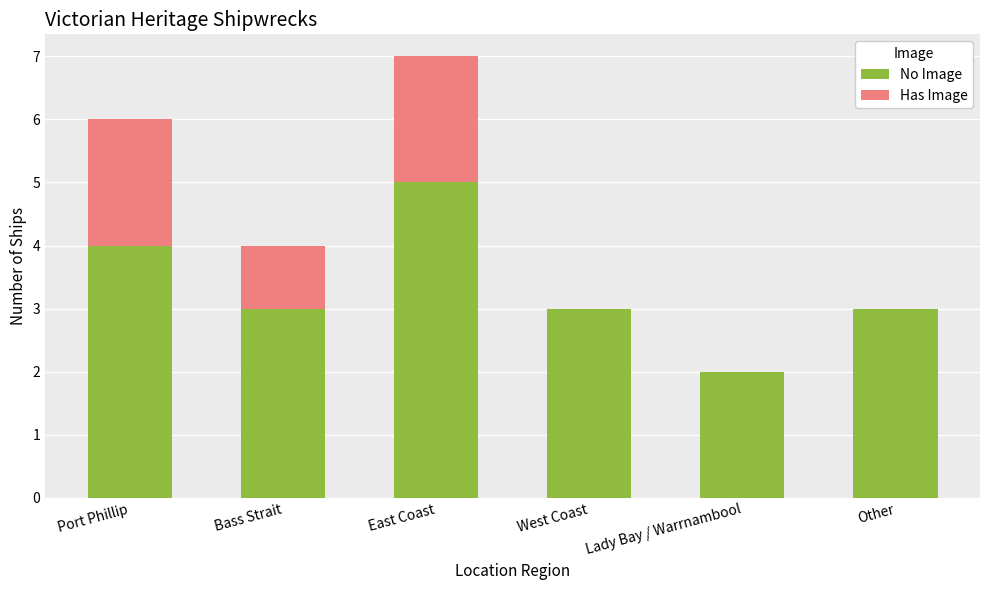

Reading left to right, transcribe the values for No Image.

Port Phillip=4	Bass Strait=3	East Coast=5	West Coast=3	Lady Bay / Warrnambool=2	Other=3